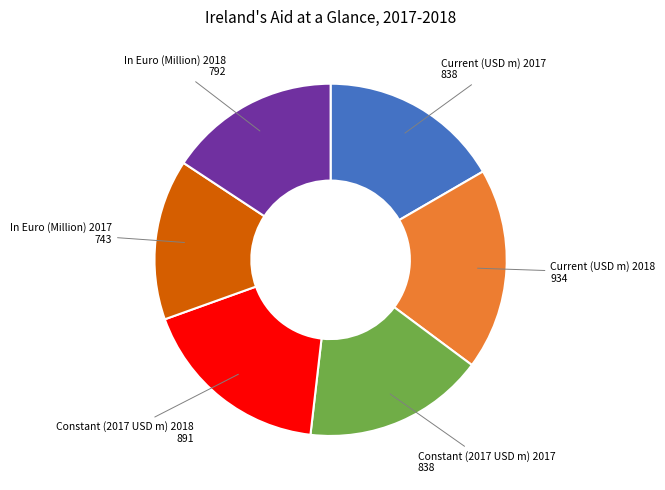

Does any single category account for the majority?

No